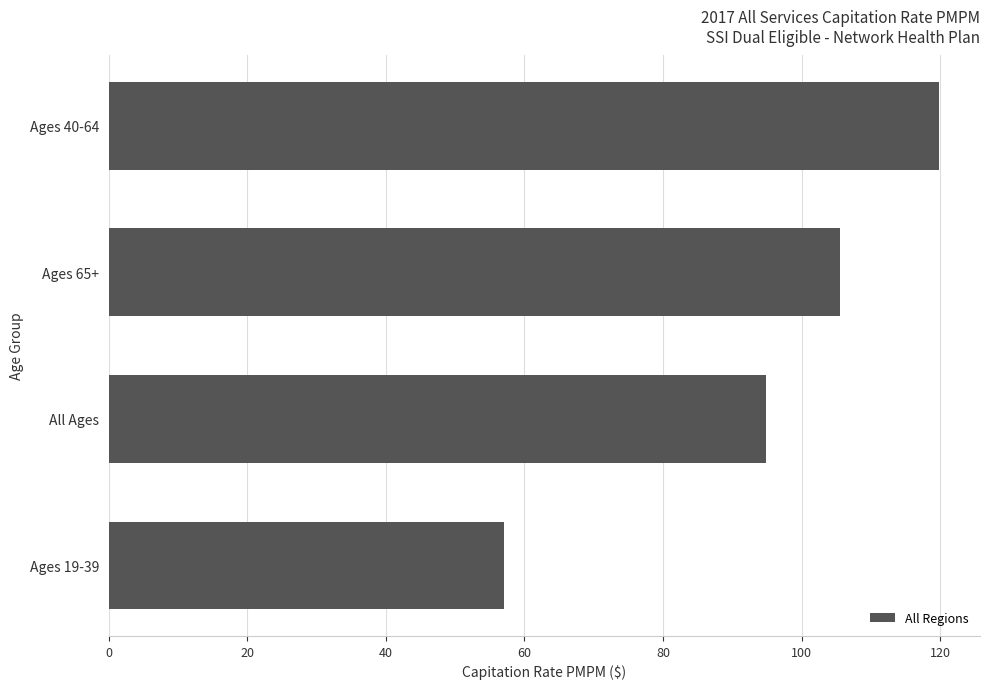

Rank the categories by value from lowest to highest.

Ages 19-39, All Ages, Ages 65+, Ages 40-64